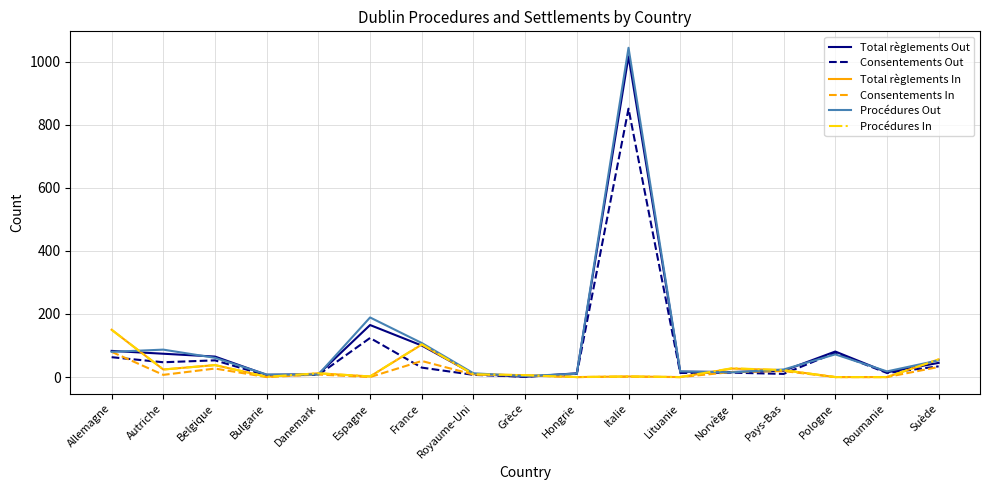

Read the Procédures Out value at Danemark.

8